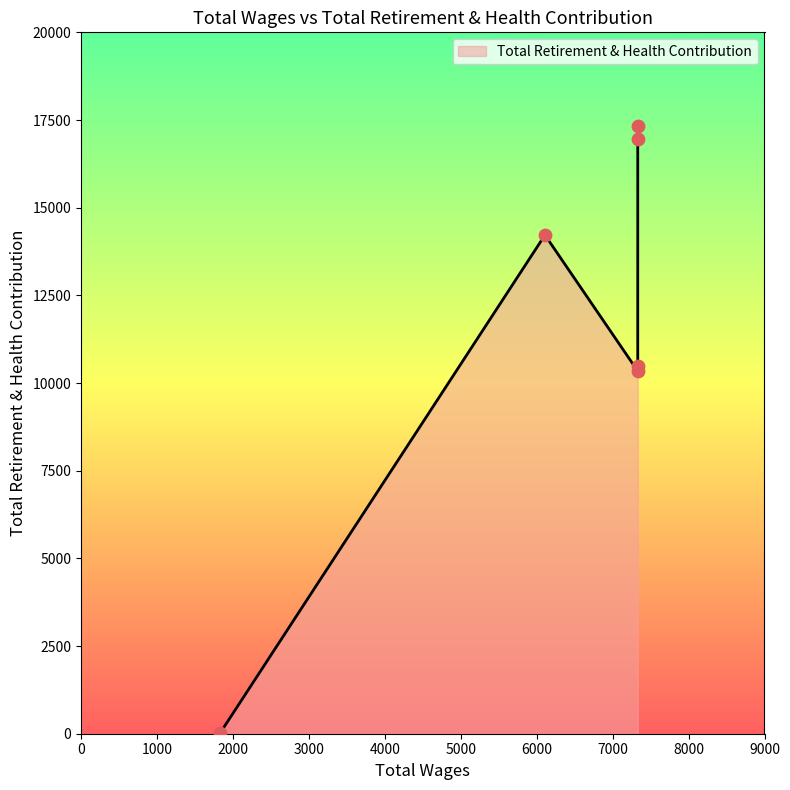

Between 7331.0 and 6109.0, which is larger?

6109.0